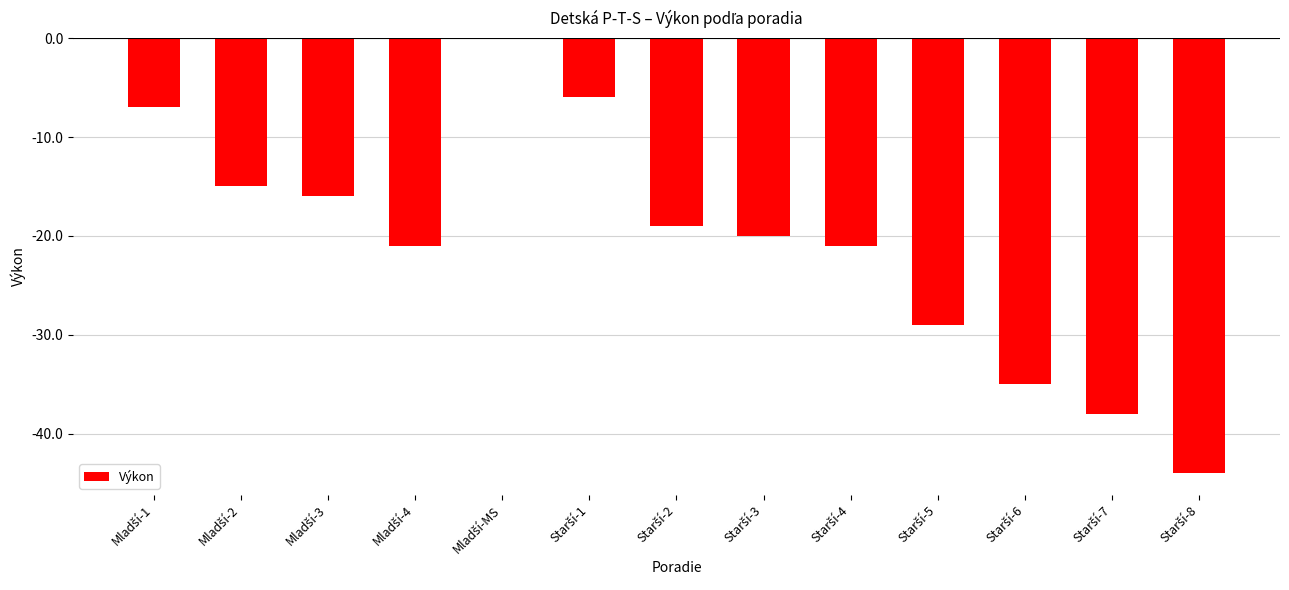

What is the sum of all values?

-271